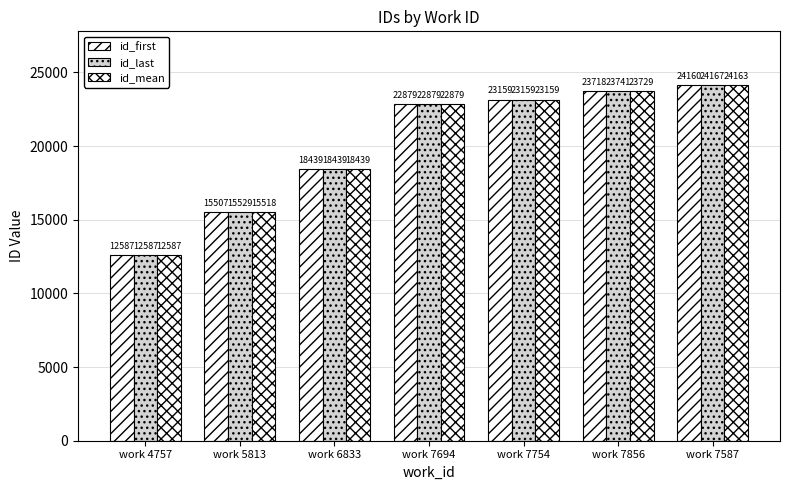

At work 7587, list the series in order from largest to smallest.

id_last, id_mean, id_first